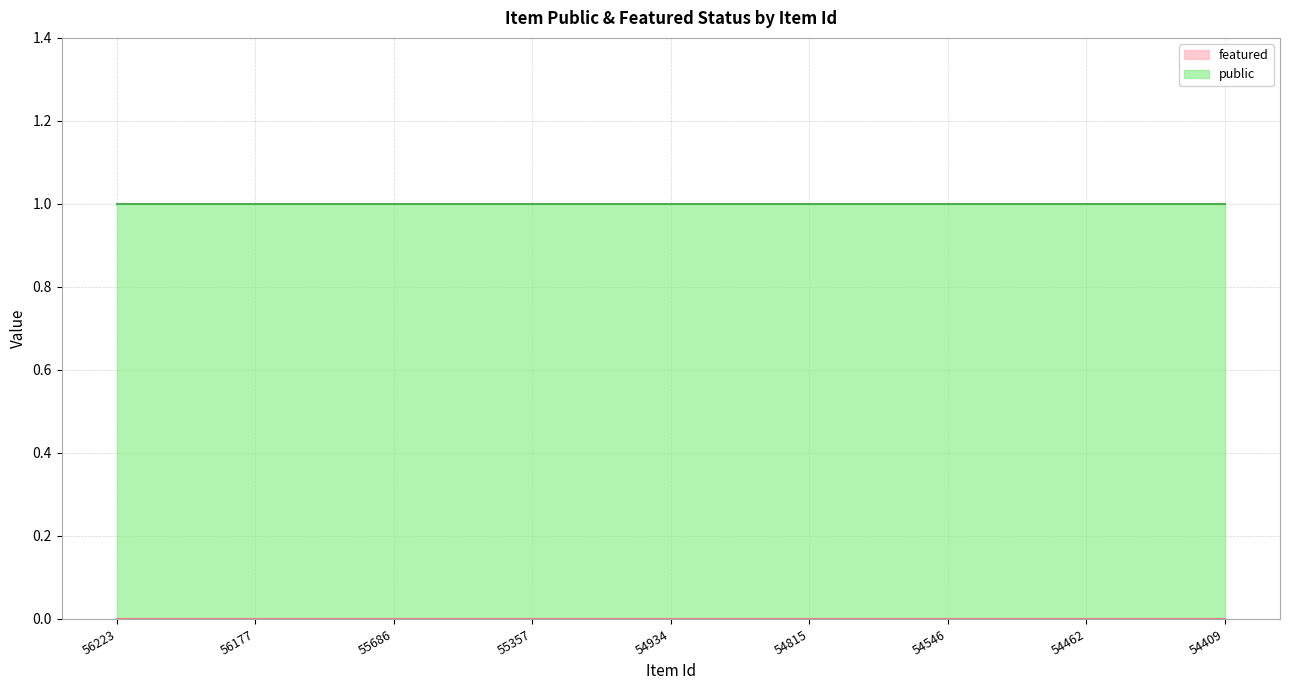

Between 55357 and 54462, which series saw the biggest shift?

public